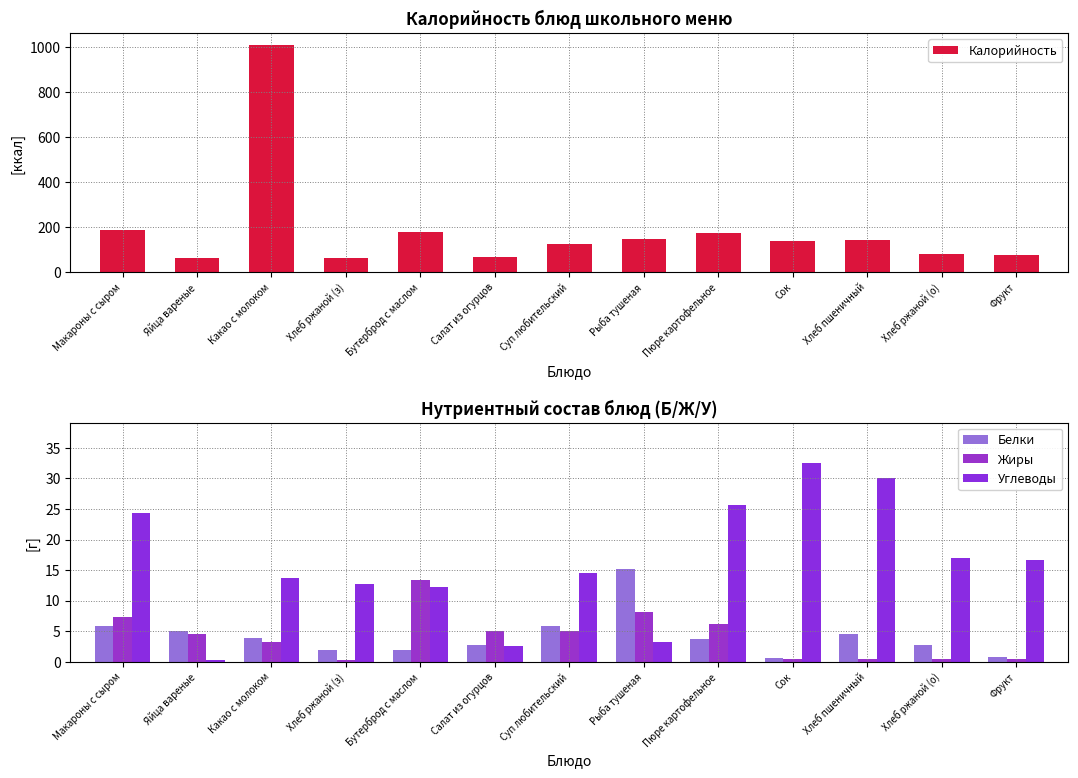

Where does the Жиры series first go above 4?

Макароны с сыром